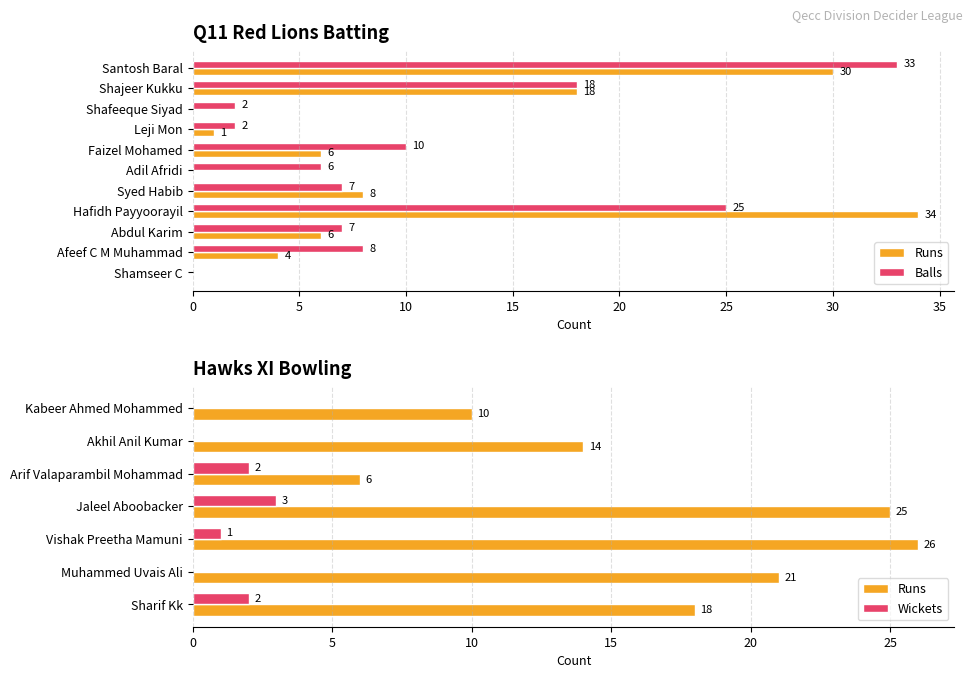

What is the sum of all Balls values?

118